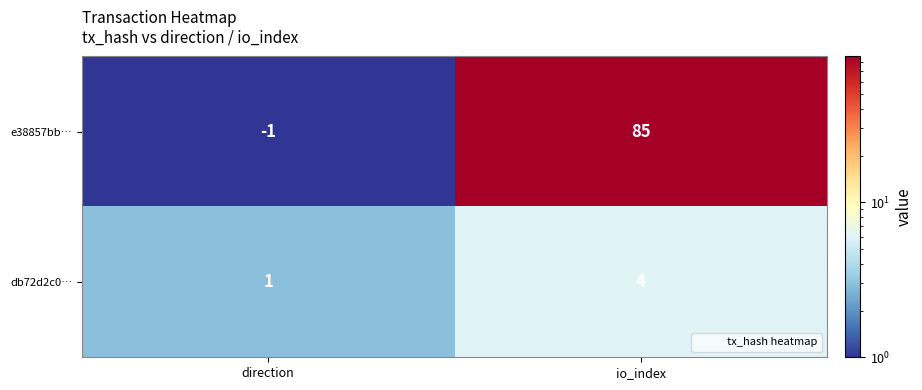

What is the spread (max minus min) of values at direction?

2